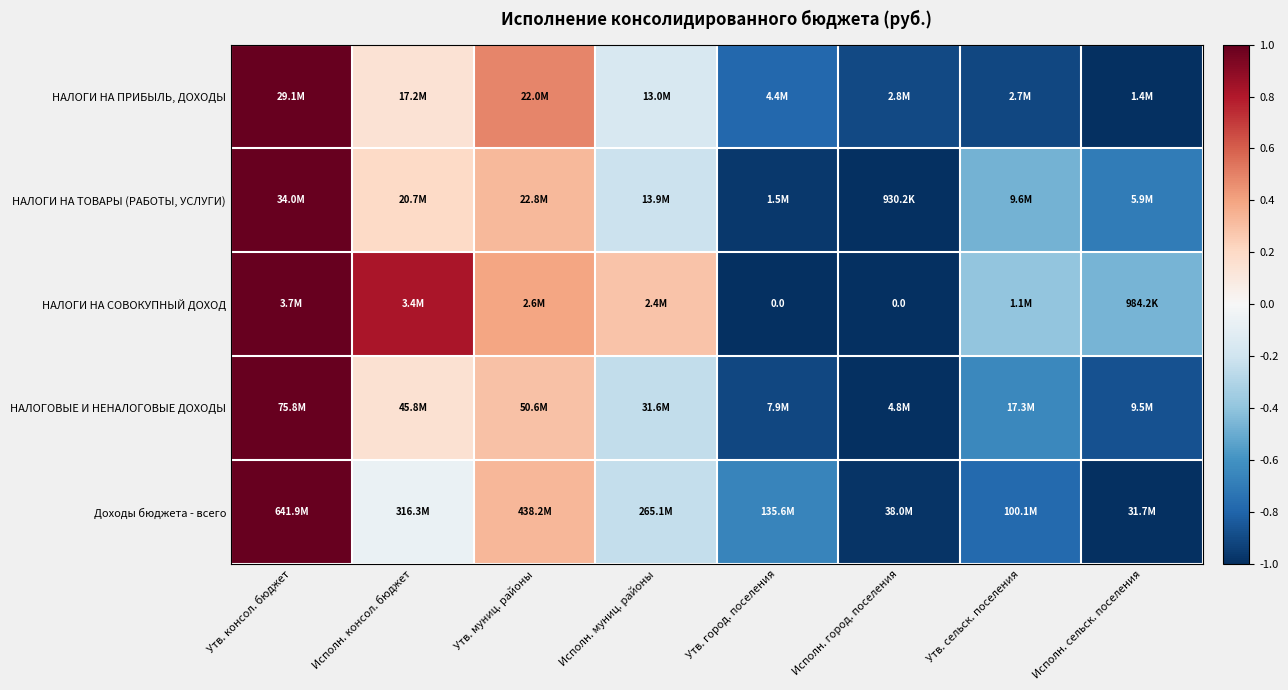

Which category has the highest value in the Доходы бюджета - всего series?

Утв. консол. бюджет